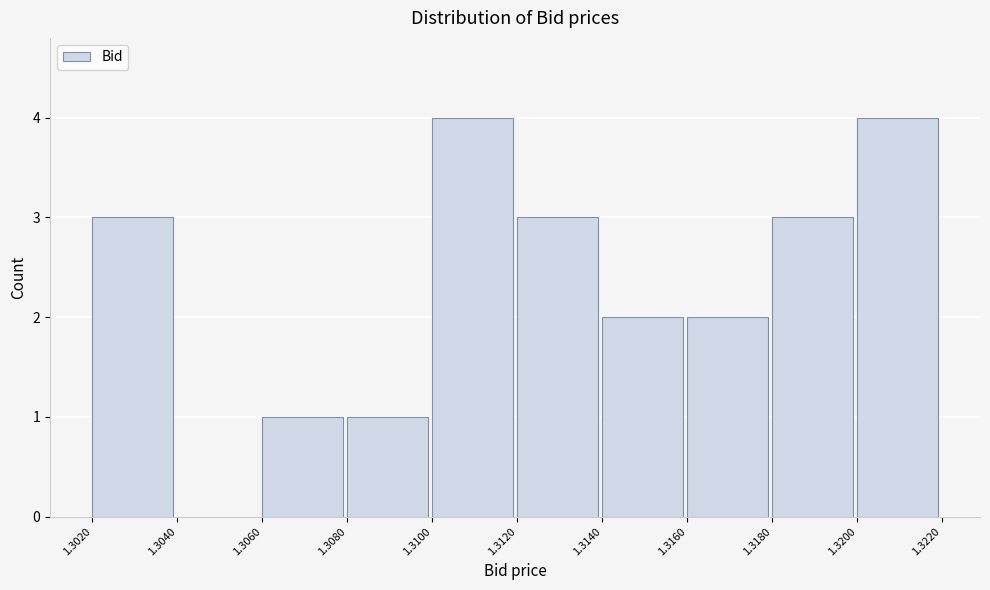

Reading left to right, transcribe this chart: for each bar, give the range it covers on the x-axis and its height. The values are not printed on the chart, so give them approximately, as read against the axis.

1.3020 to 1.3040: 3
1.3040 to 1.3060: 0
1.3060 to 1.3080: 1
1.3080 to 1.3100: 1
1.3100 to 1.3120: 4
1.3120 to 1.3140: 3
1.3140 to 1.3160: 2
1.3160 to 1.3180: 2
1.3180 to 1.3200: 3
1.3200 to 1.3220: 4